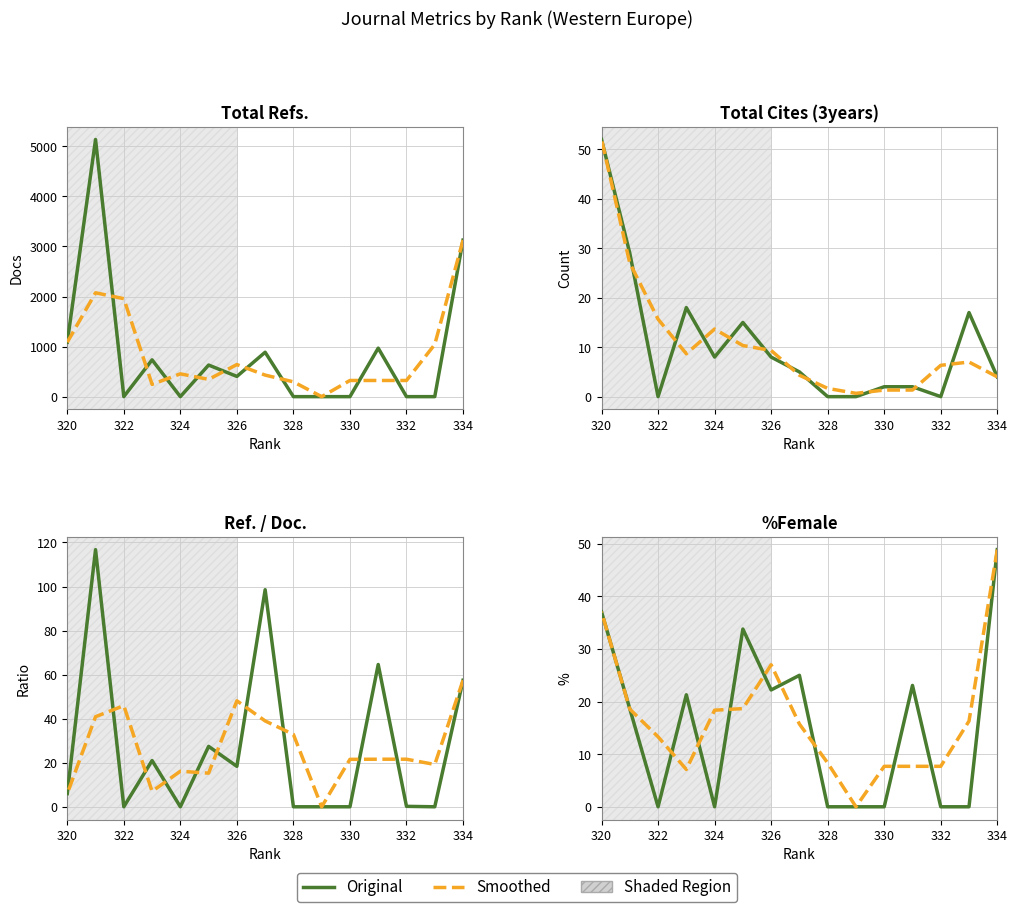

Reading left to right, extract all data points from this chart.

Total Refs.: 334=3127.0	333=0.0	332=0.0	331=969.0	330=0.0	329=0.0	328=0.0	327=887.0	326=404.0	325=631.0	324=0.0	323=735.0	322=0.0	321=5137.0	320=1087.0
Total Cites (3years): 334=4.0	333=17.0	332=0.0	331=2.0	330=2.0	329=0.0	328=0.0	327=5.0	326=8.0	325=15.0	324=8.0	323=18.0	322=0.0	321=29.0	320=52.0
Ref. / Doc.: 334=57.4	333=0.0	332=0.2	331=64.6	330=0.0	329=0.0	328=0.0	327=98.6	326=18.4	325=27.4	324=0.0	323=21.0	322=0.0	321=116.8	320=6.0
%Female: 334=48.9	333=0.0	332=0.0	331=23.1	330=0.0	329=0.0	328=0.0	327=25.0	326=22.2	325=33.8	324=0.0	323=21.3	322=0.0	321=18.6	320=37.1